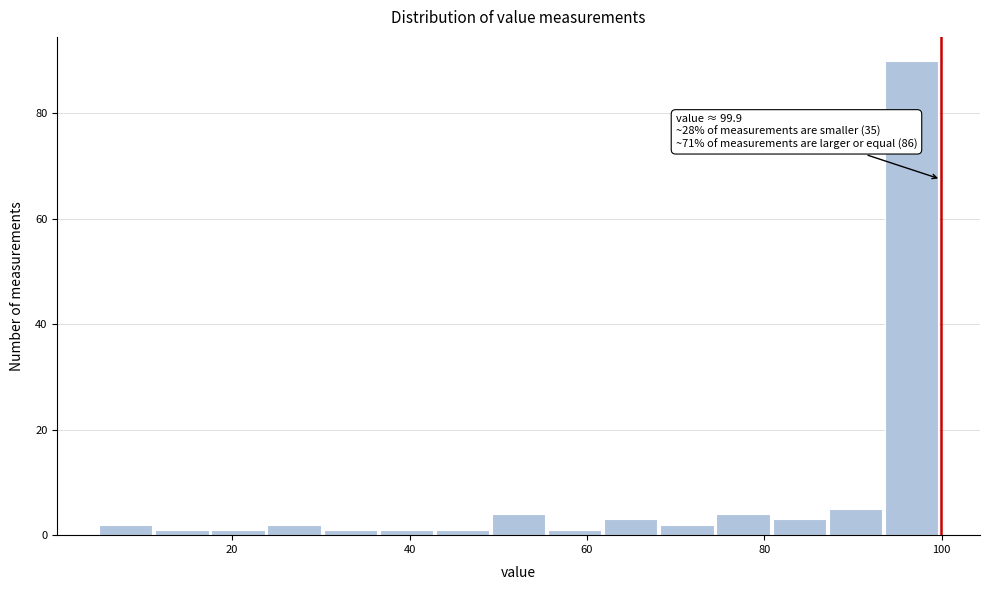

Around what value on the x-axis is the tallest bar? Give the approximate position of its centre, as read against the axis.

96